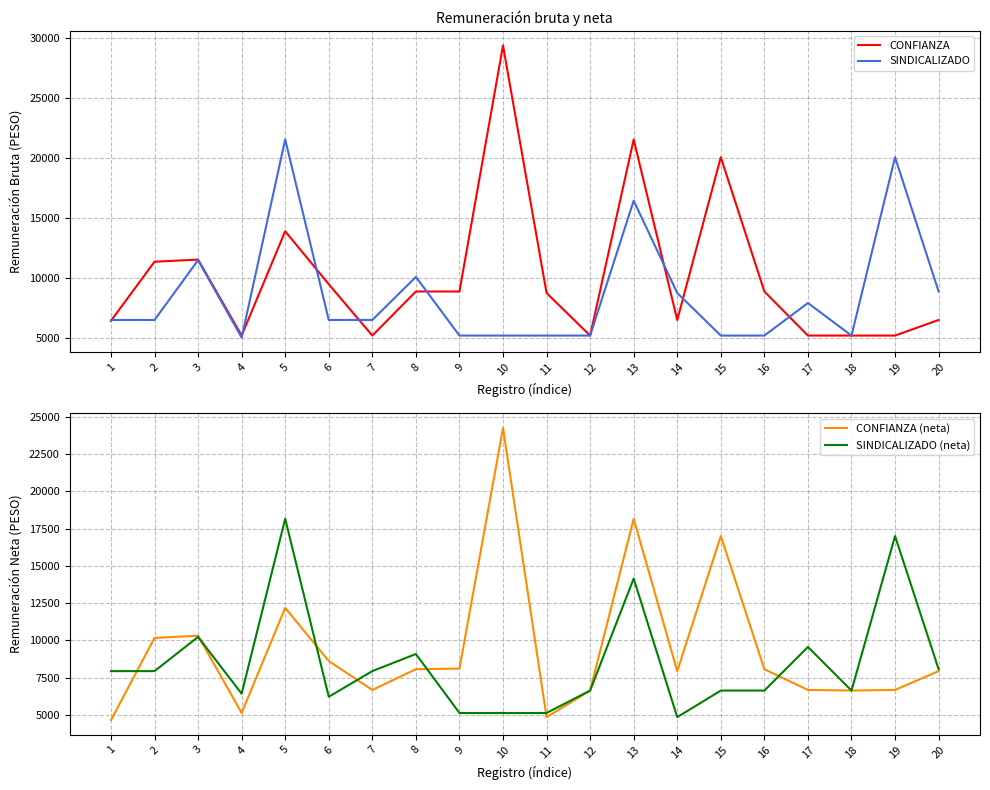

The value of CONFIANZA (neta) at 18 is 2635.5. True or false?

False